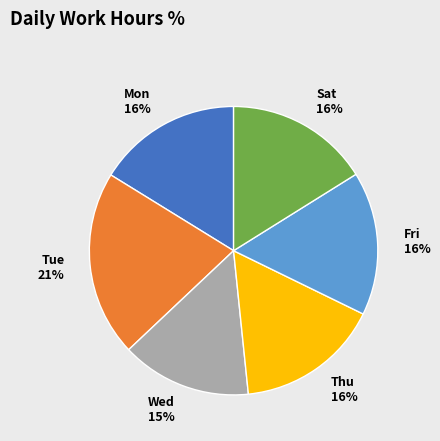

Which category has the smallest portion of the pie?

Wed